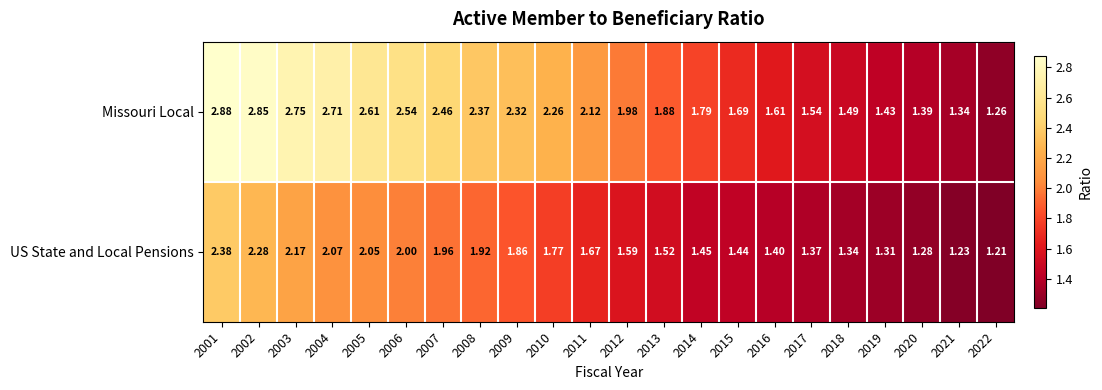

How many data points does each series have?

22